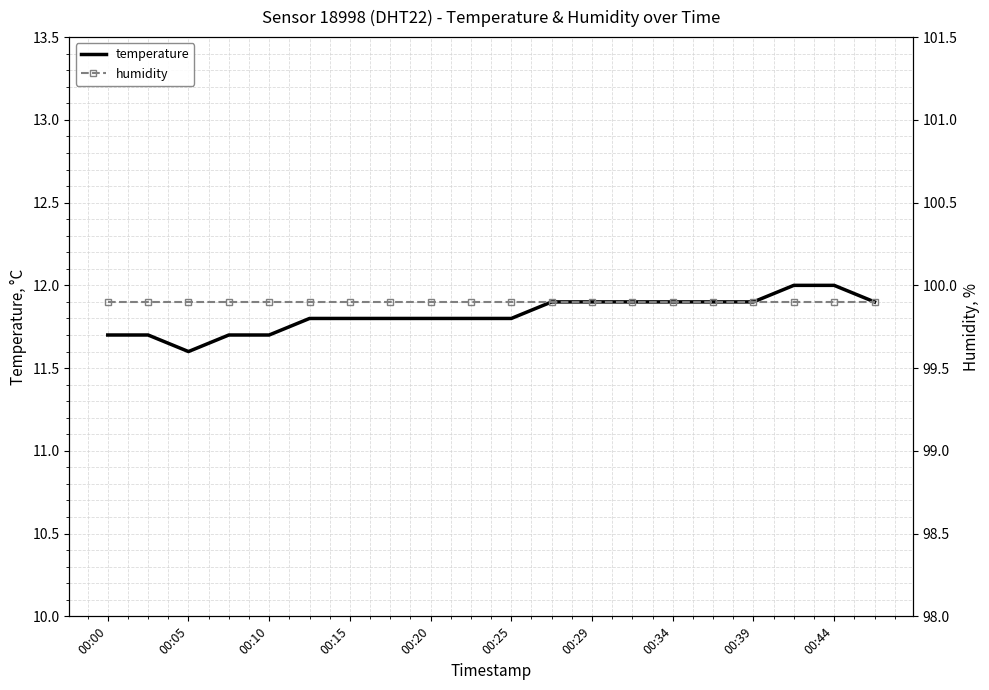

What is the lowest value of the temperature series?

11.6